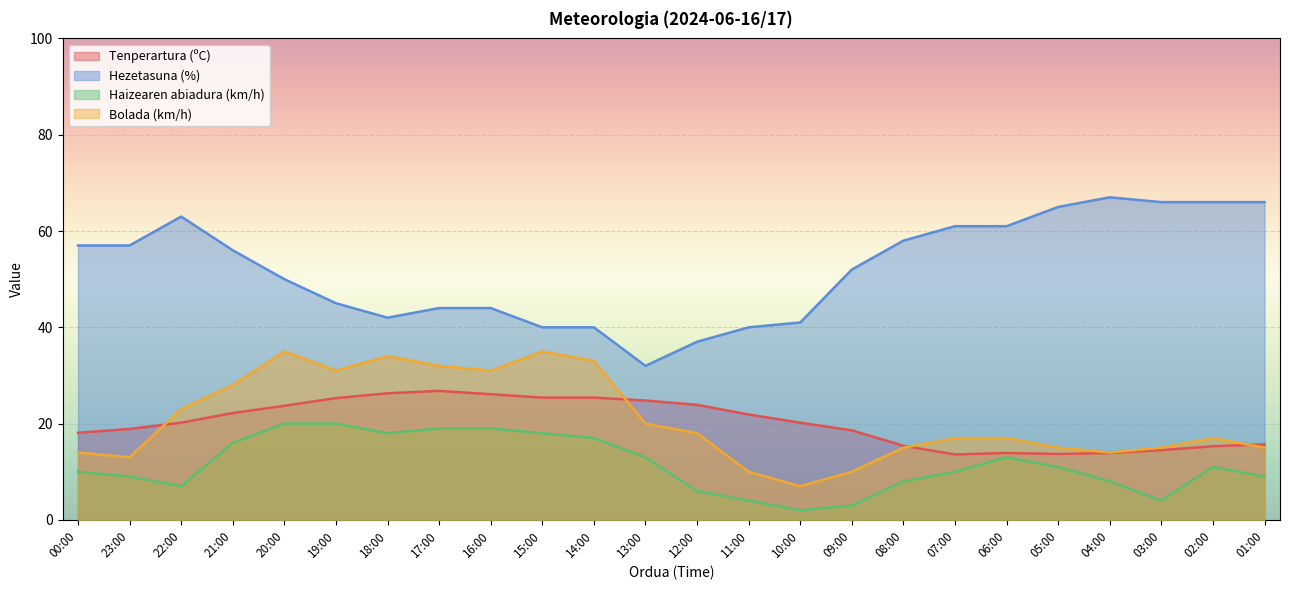

Where is the first local minimum for Bolada (km/h)?

23:00